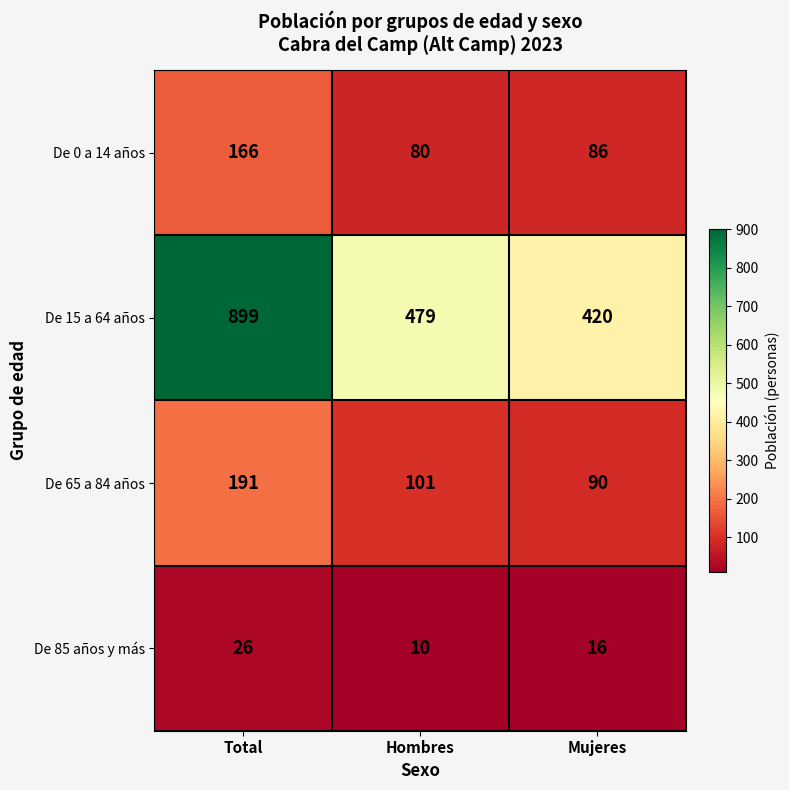

Is it true that De 85 años y más equals 42 at Total?

False